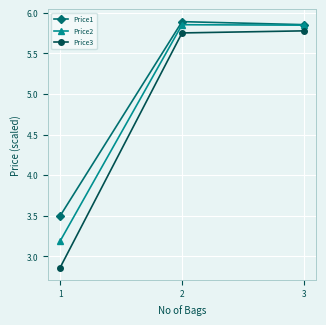

What is the average value of the Price1 series?

5.1